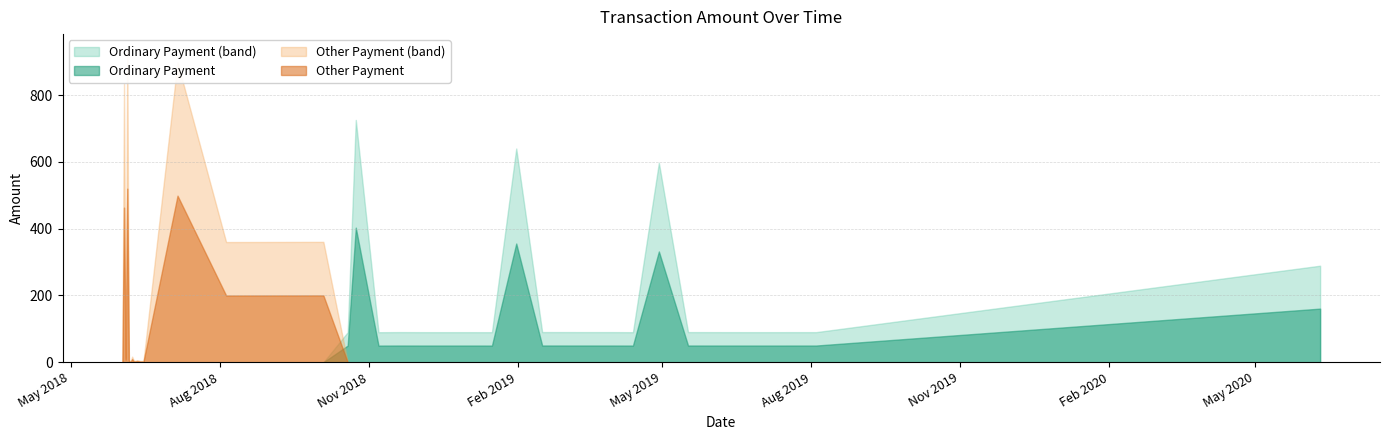

What is the total value across all series at 16?

510.2